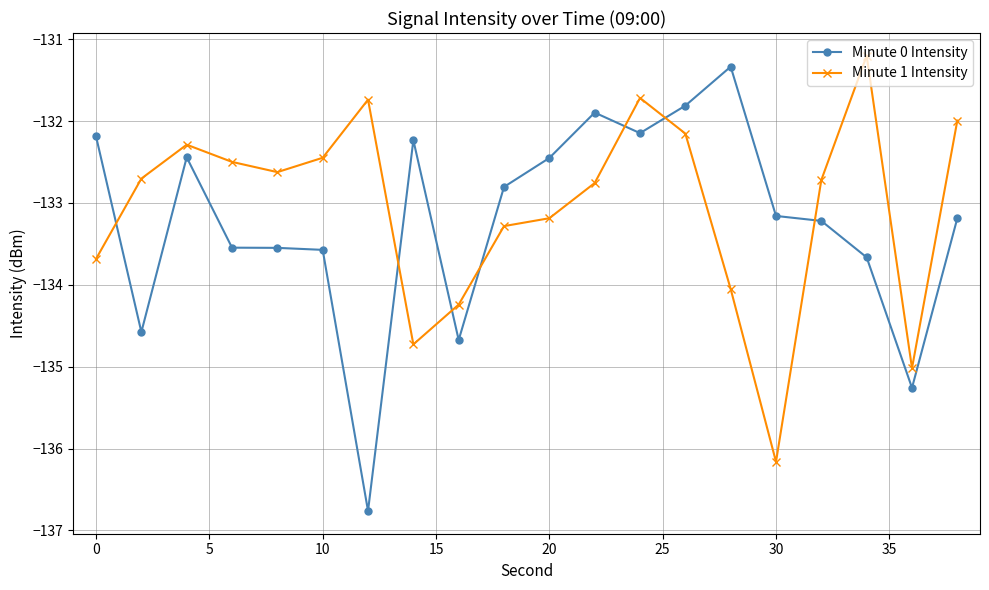

At how many categories does at least one series exceed -133?

17